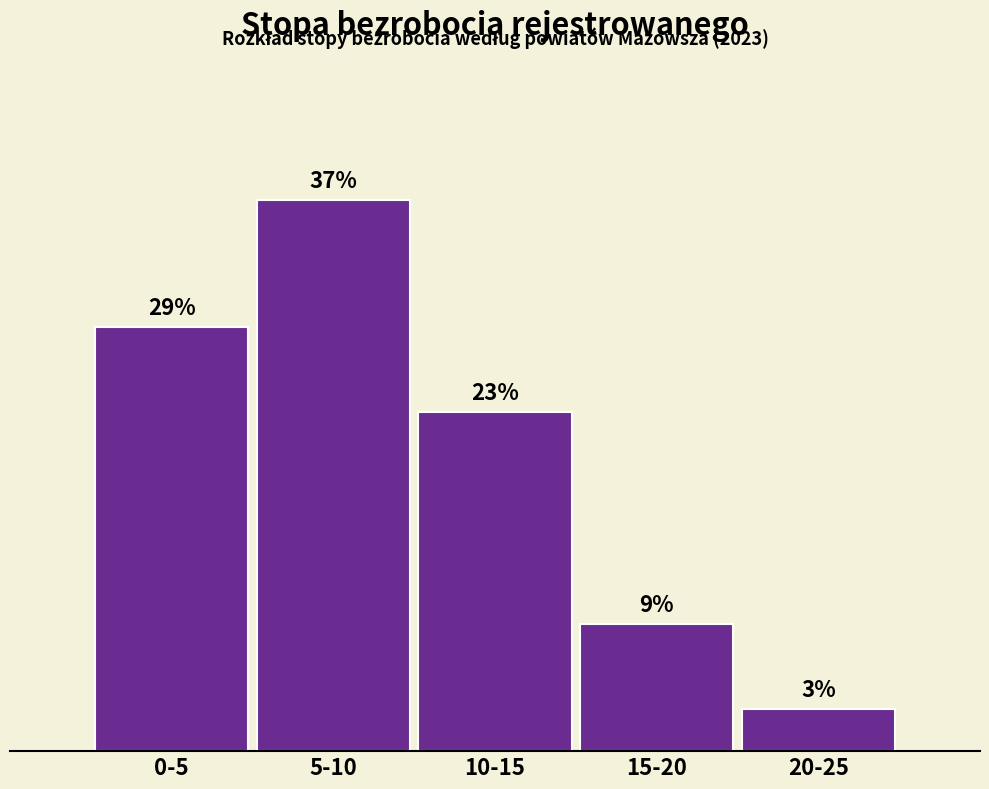

Are the bars horizontal?

No